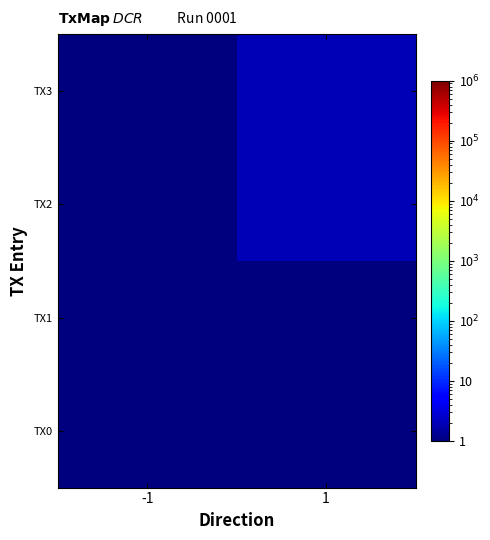

Between -1 and 1, which series saw the biggest shift?

TX2